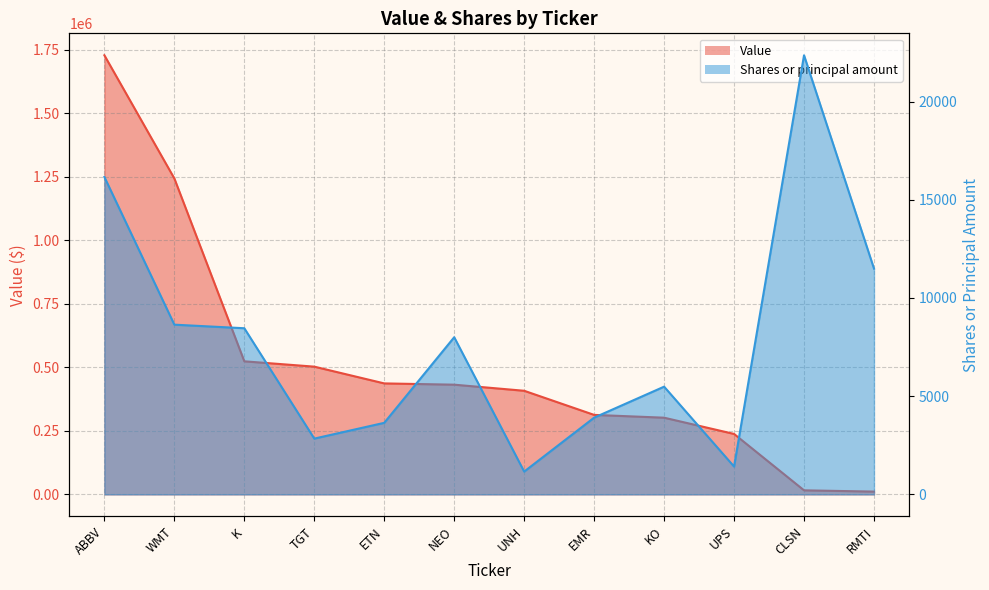

Where is Shares or principal amount nearest to the value 11757?

RMTI